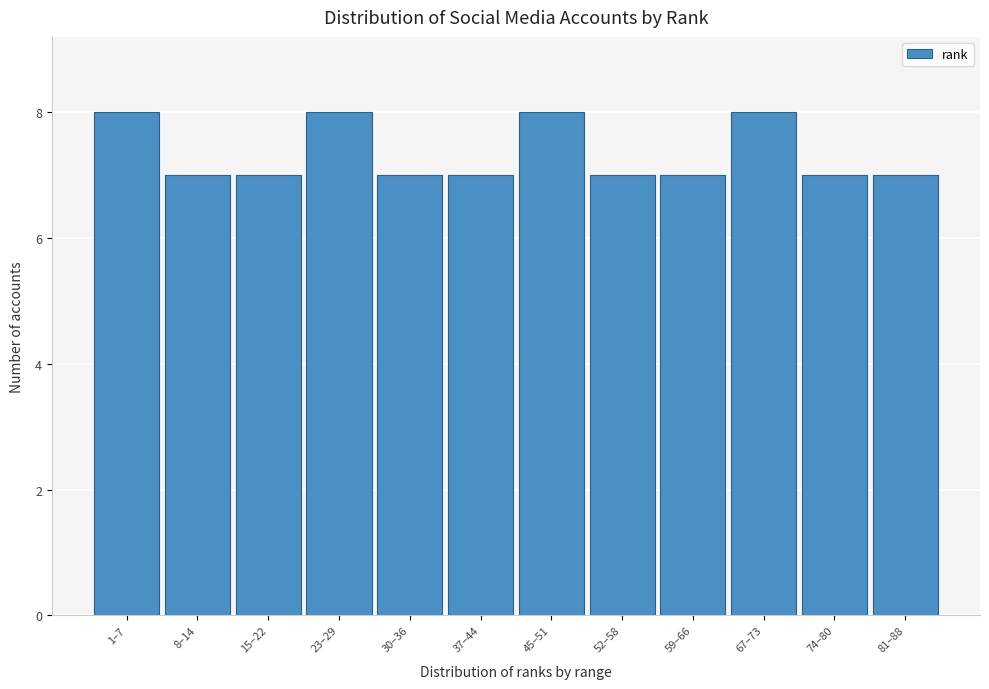

Reading left to right, transcribe all the data shown in this chart.

8	7	7	8	7	7	8	7	7	8	7	7